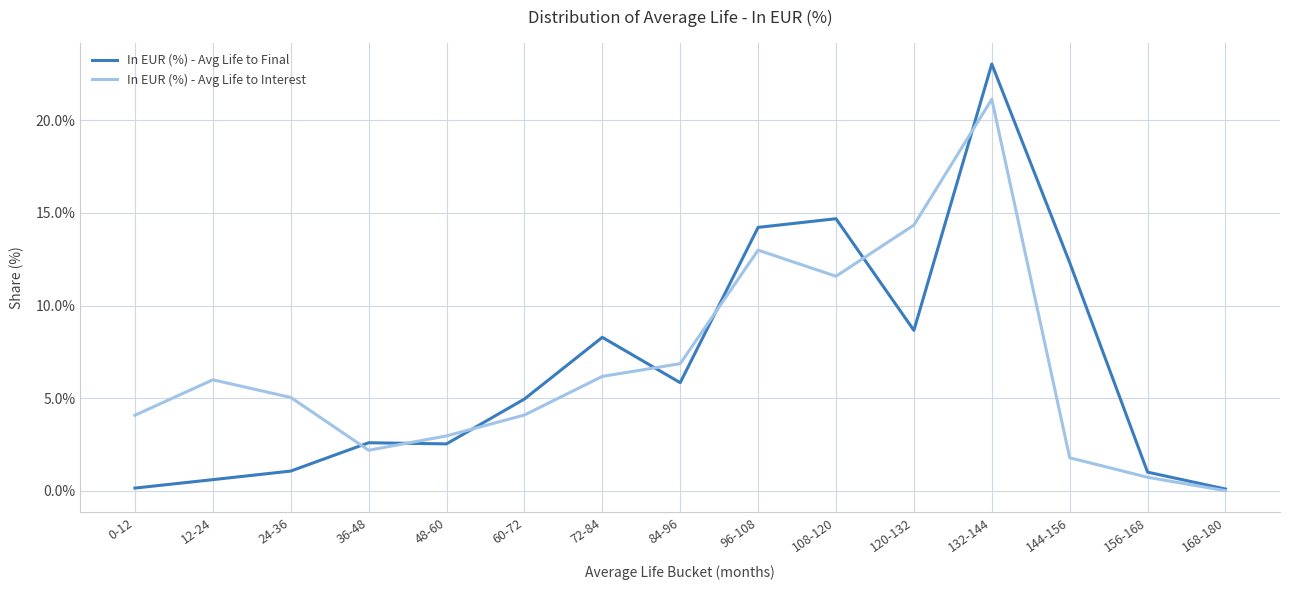

What are all the series names shown in the legend?

In EUR (%) - Avg Life to Final, In EUR (%) - Avg Life to Interest